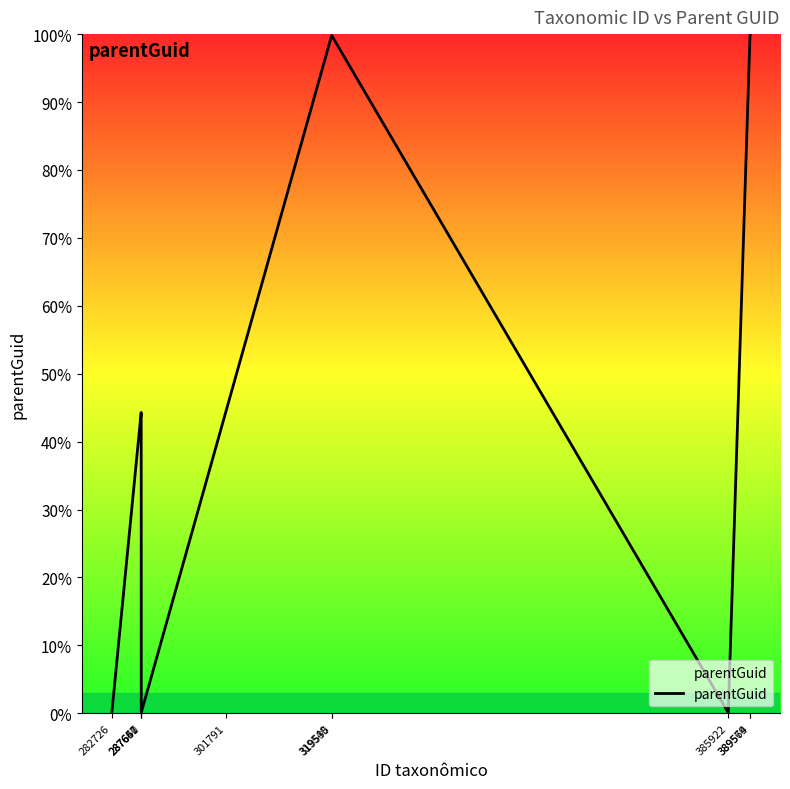

What is the greatest value displayed?

100.0